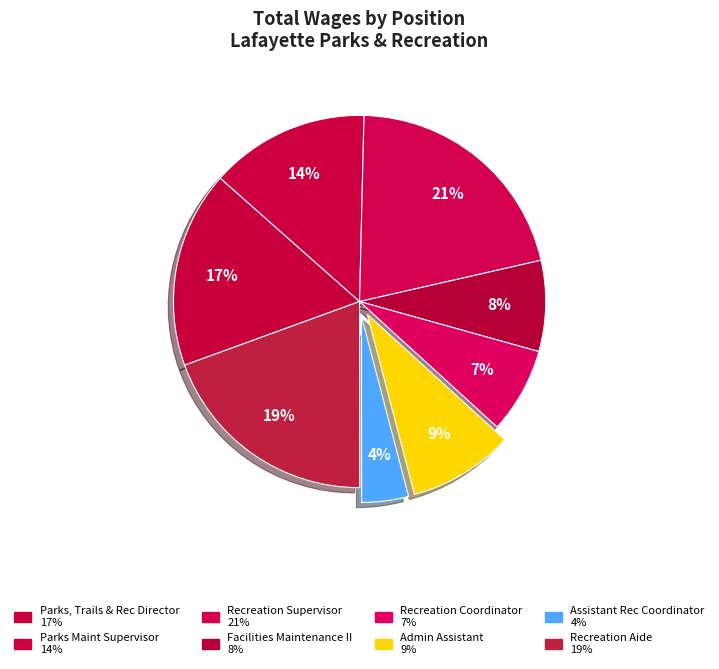

What is the smallest slice in the pie chart?

Assistant Rec Coordinator